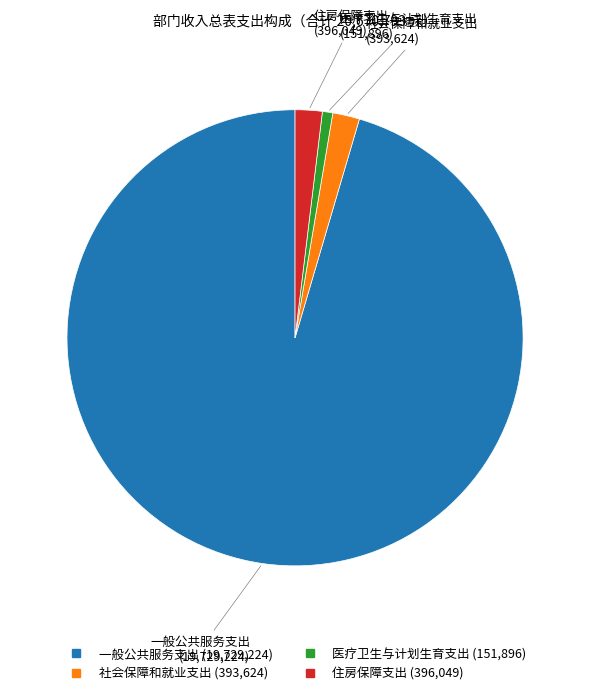

What is the largest slice in the pie chart?

一般公共服务支出